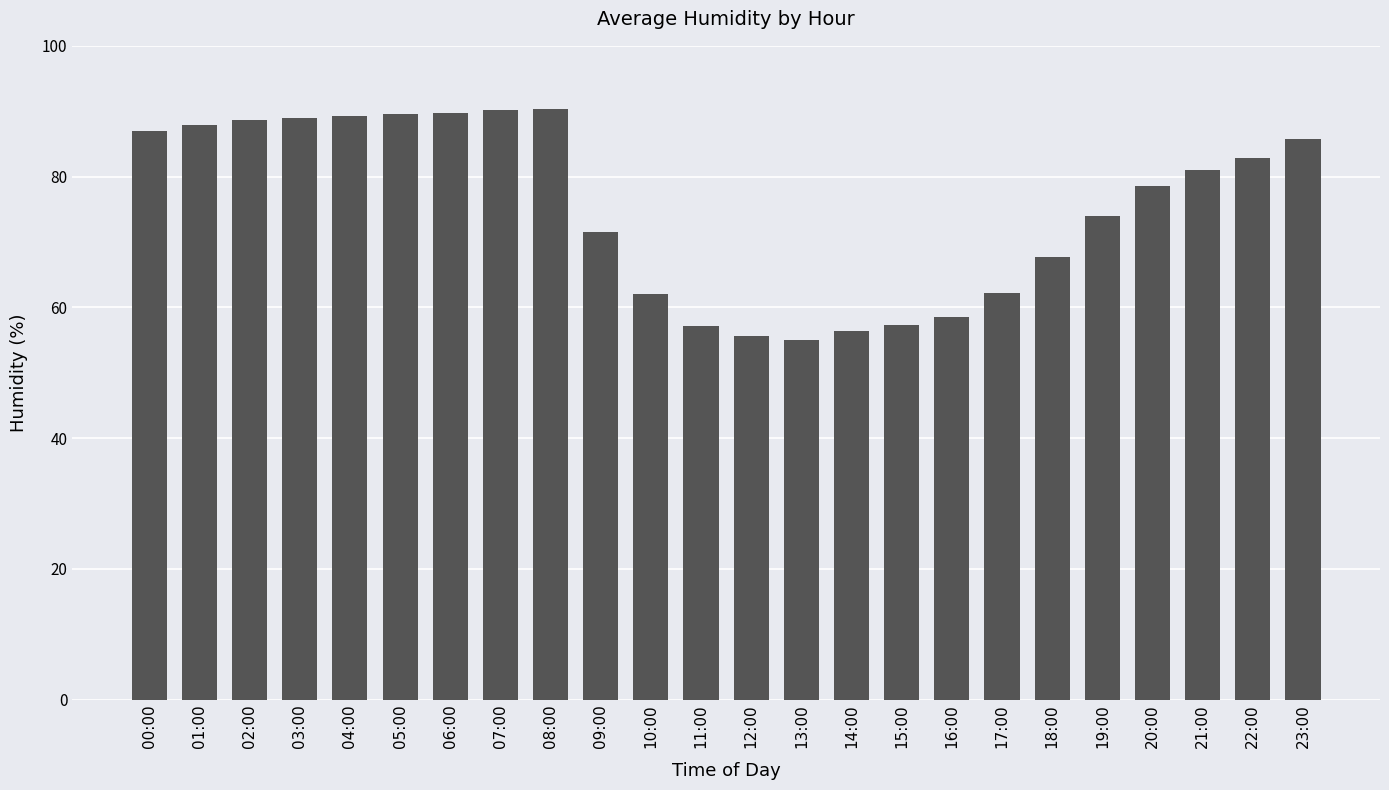

True or false: the data shows 79.4 at 13:00.

False